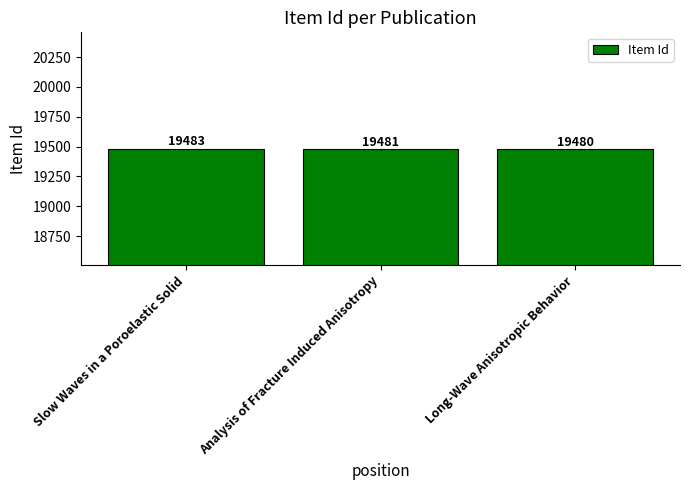

Reading left to right, list all the values displayed in this chart.

19483	19481	19480